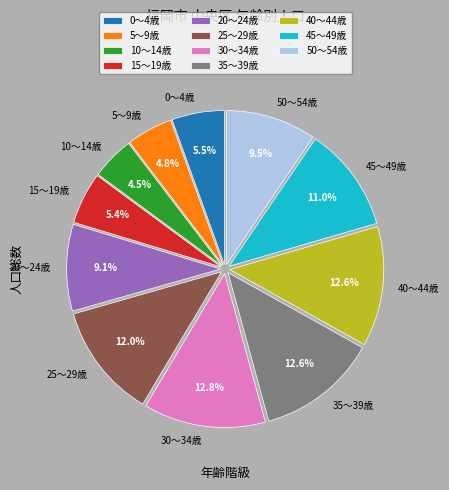

How many segments does this pie chart have?

11